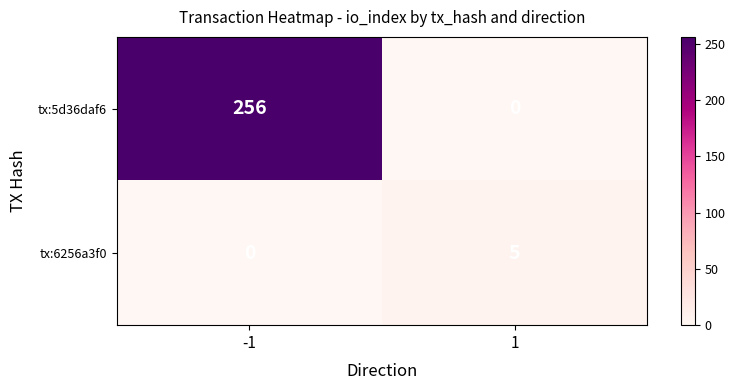

What is the difference between the maximum and minimum values in the tx:6256a3f0 series?

5